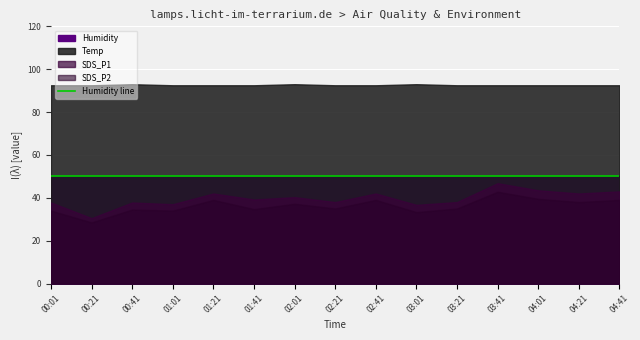

Where is SDS_P2 nearest to the value 3?

00:21